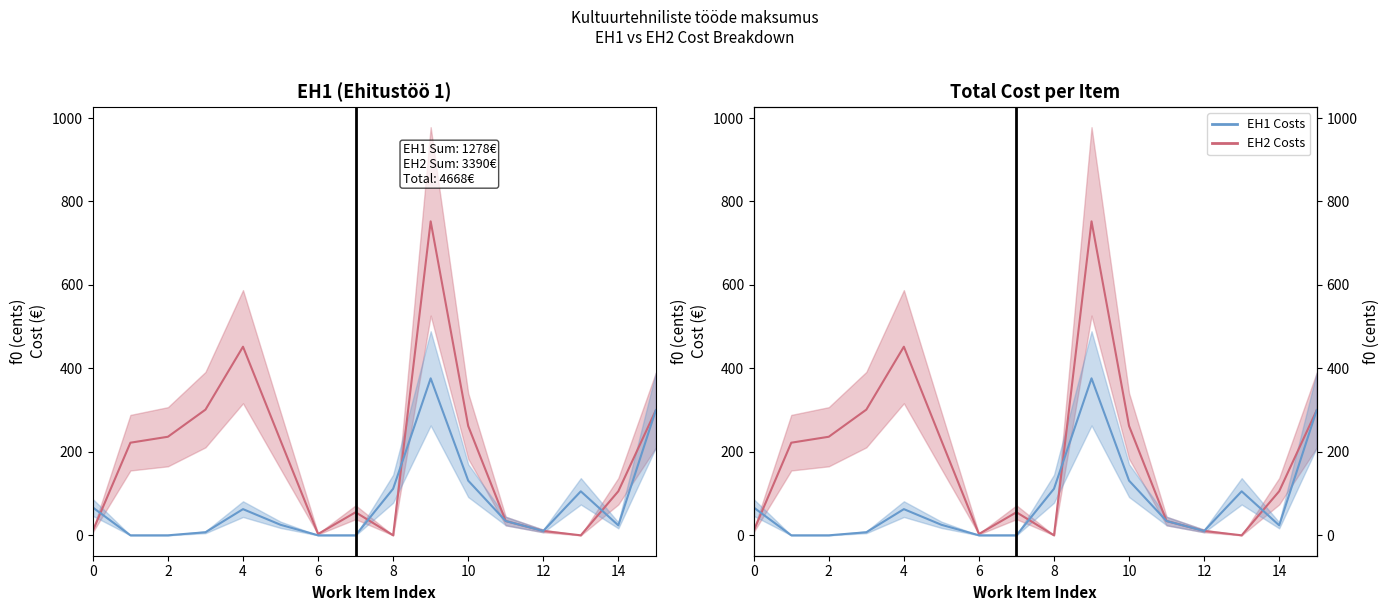

In EH2 Costs, how many points are higher than both neighbors (excluding endpoints)?

3